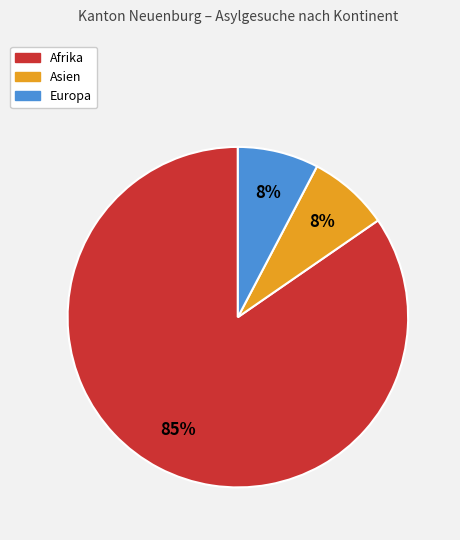

What percentage is the Asien slice, to the nearest percent?

8%